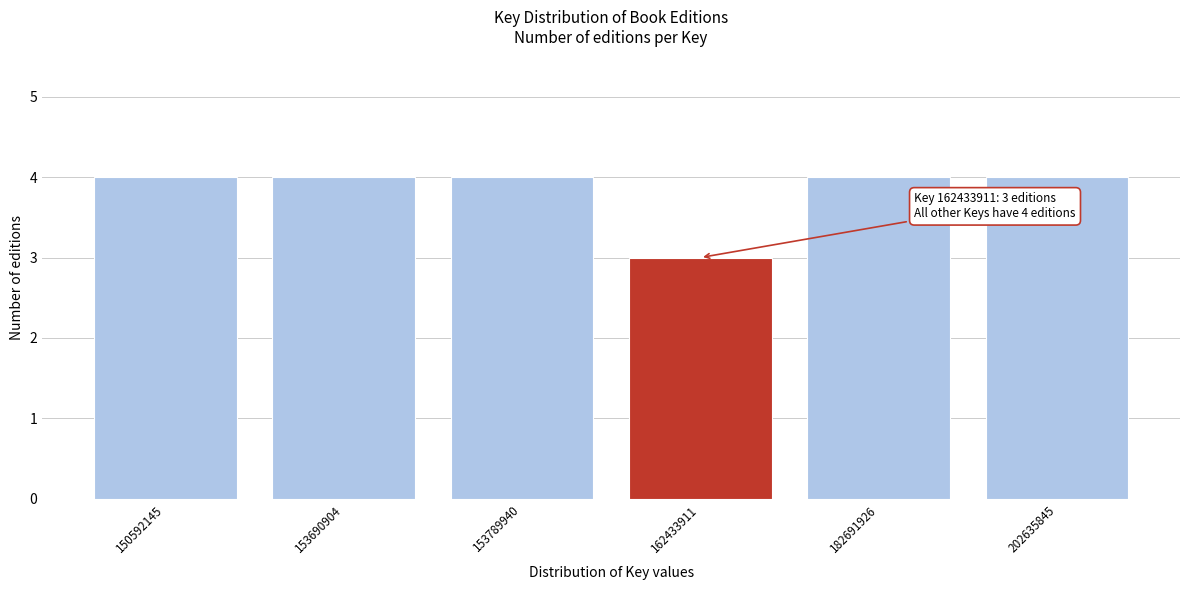

Reading left to right, extract all data points from this chart.

4	4	4	3	4	4